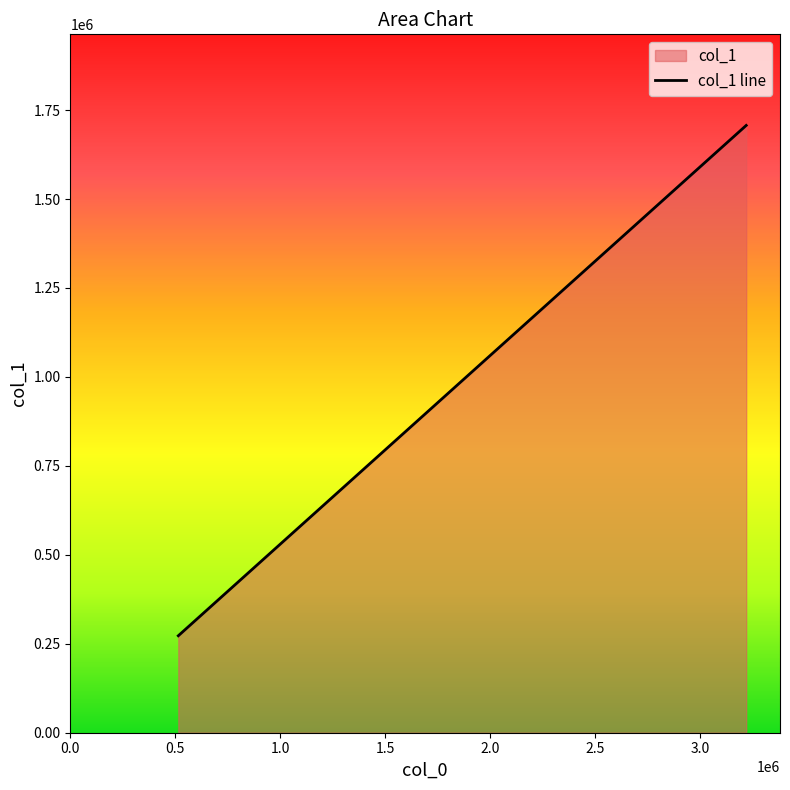

Reading left to right, list all the values displayed in this chart.

272510.3	1434264.7	1706775.0